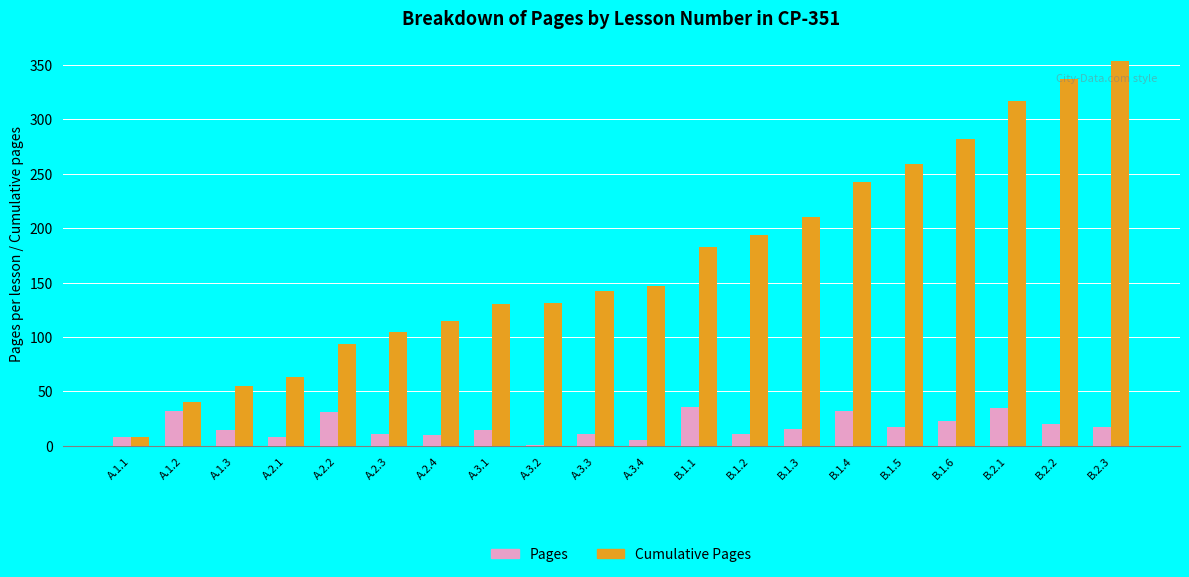

Which series has the largest total across all categories?

Cumulative Pages